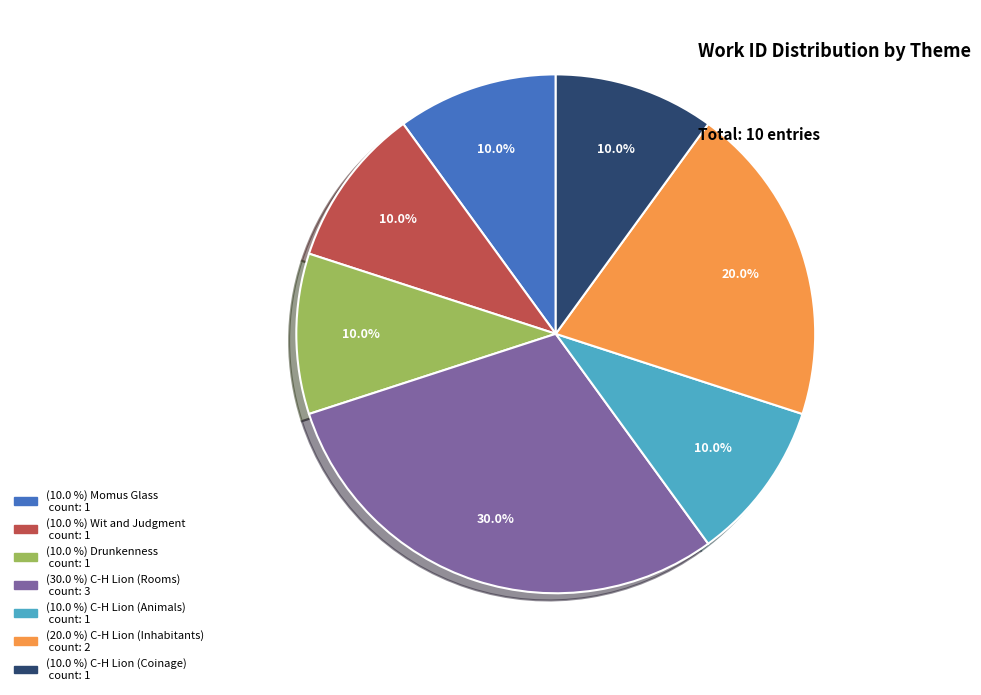

Is there a majority slice in this chart?

No